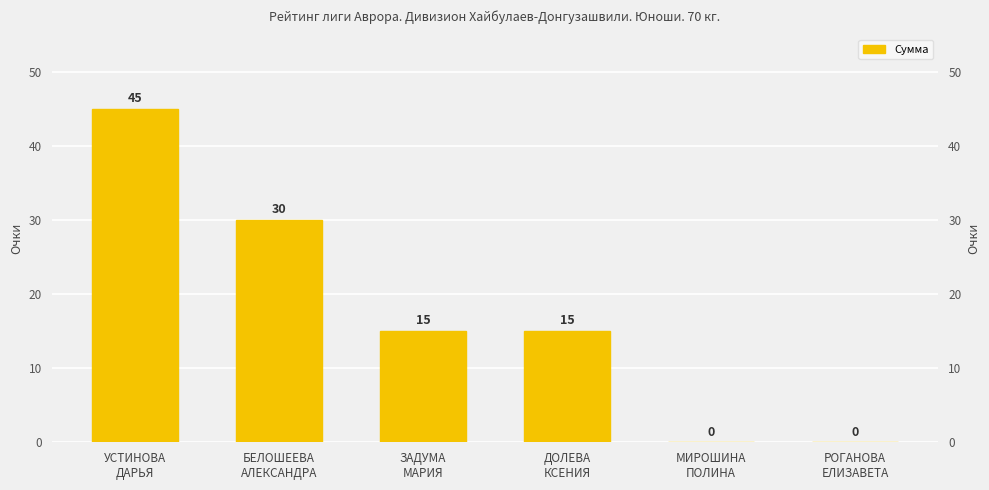

Rank the categories by value from highest to lowest.

УСТИНОВА
ДАРЬЯ, БЕЛОШЕЕВА
АЛЕКСАНДРА, ЗАДУМА
МАРИЯ, ДОЛЕВА
КСЕНИЯ, МИРОШИНА
ПОЛИНА, РОГАНОВА
ЕЛИЗАВЕТА